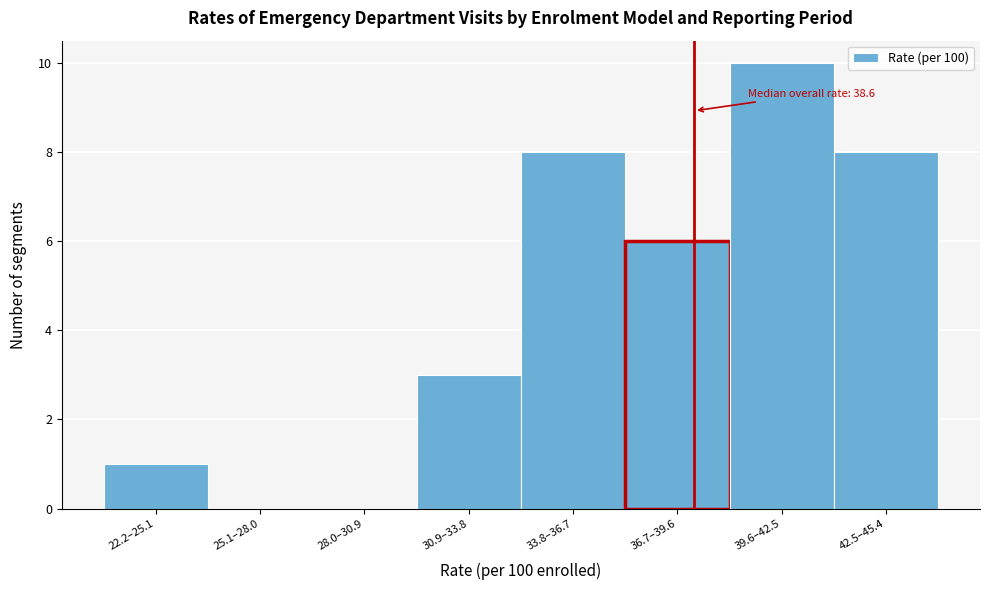

Reading left to right, transcribe all the data shown in this chart.

22.2–25.1=1	25.1–28.0=0	28.0–30.9=0	30.9–33.8=3	33.8–36.7=8	36.7–39.6=6	39.6–42.5=10	42.5–45.4=8